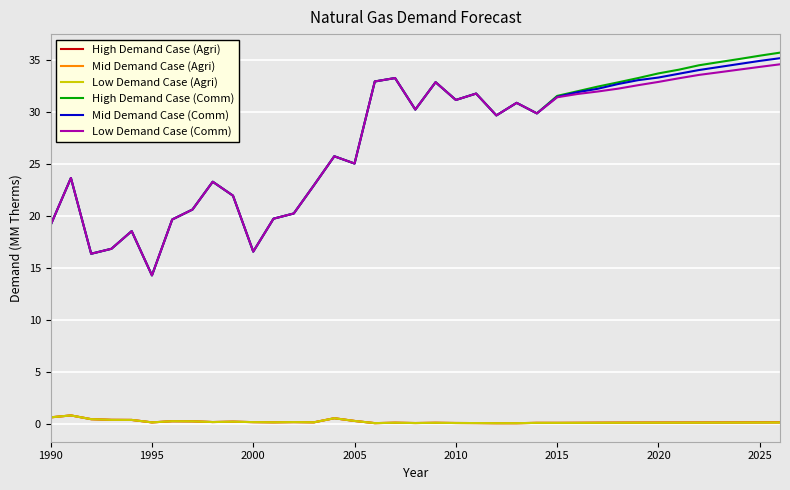

Which series has the widest spread of values?

High Demand Case (Comm)